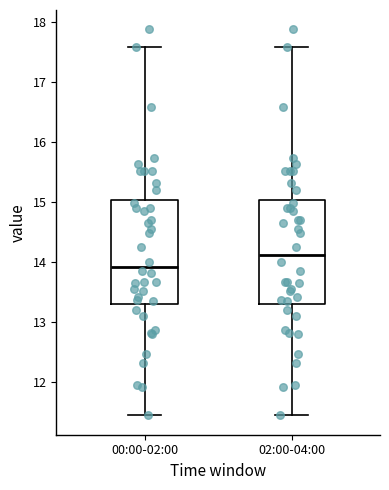

Reading left to right, transcribe this box plot: for each box, give where its median line is, the range the box spans, and where its two whiskers end, as read against the y-axis. The values are not printed on the chart, so give them approximately, as read against the axis.

00:00-02:00: median 13.9, box 13.3 to 15.0, whiskers 11.5 to 17.6
02:00-04:00: median 14.1, box 13.3 to 15.0, whiskers 11.5 to 17.6